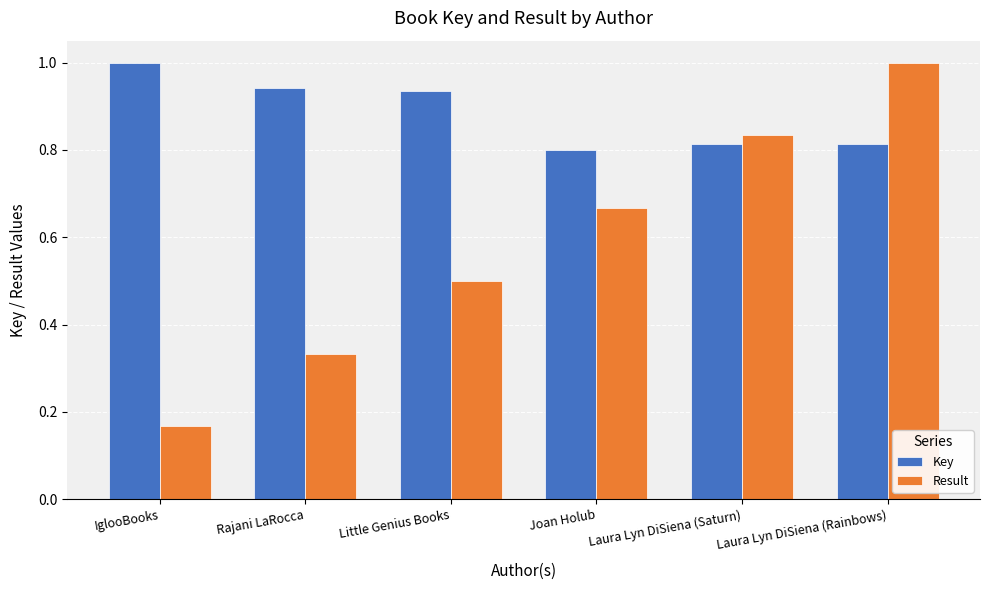

What is the sum of the Result values at Laura Lyn DiSiena (Saturn) and Little Genius Books?

1.3